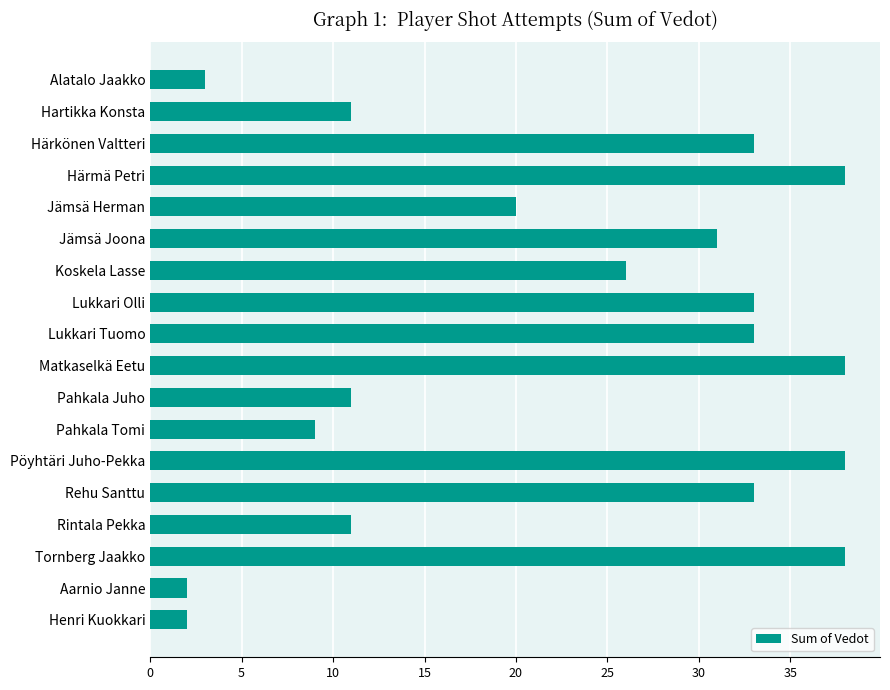

What is the sum of all values?

410